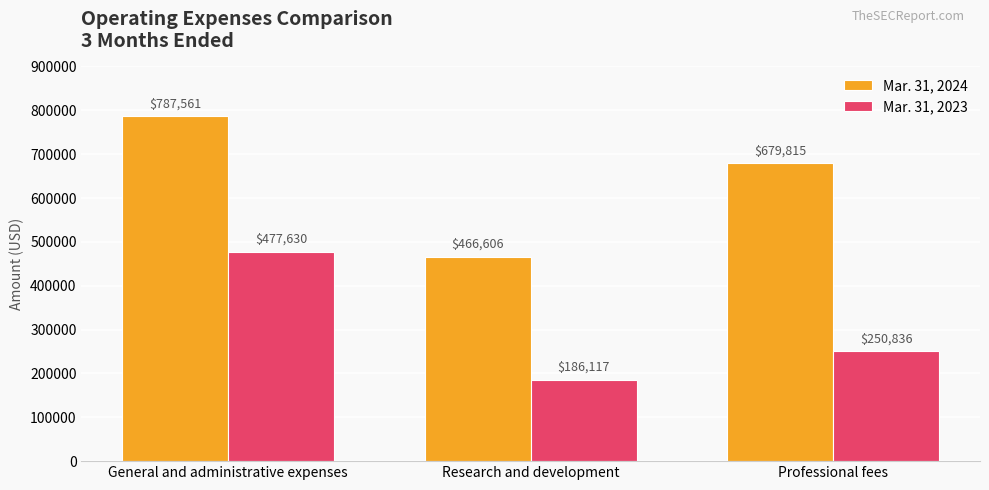

Reading right to left, extract all data points from this chart.

Mar. 31, 2024: Professional fees=679815	Research and development=466606	General and administrative expenses=787561
Mar. 31, 2023: Professional fees=250836	Research and development=186117	General and administrative expenses=477630